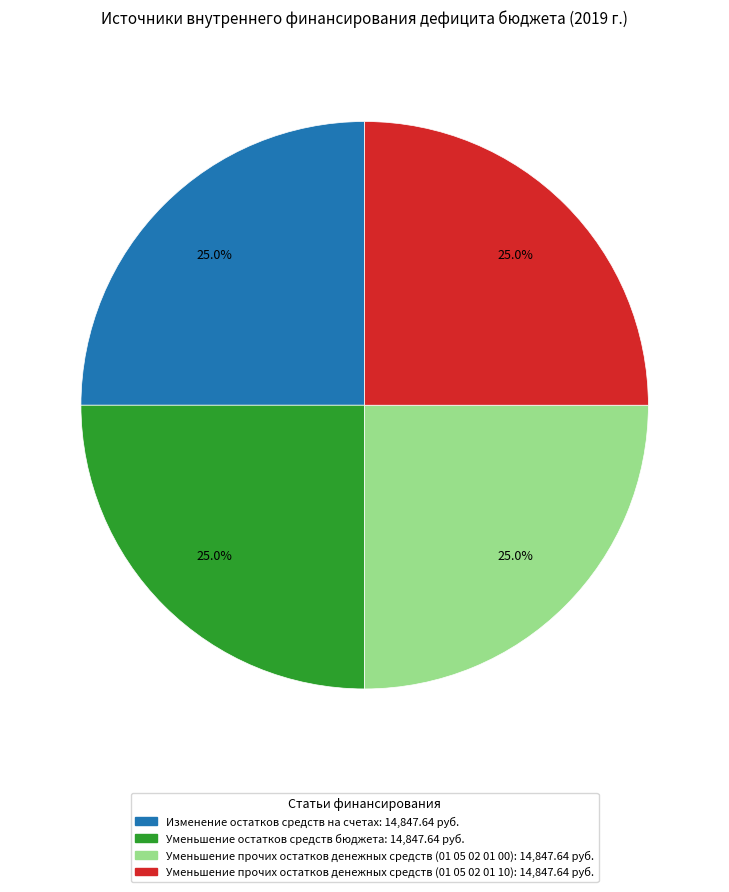

To the nearest percent, what is the difference between the largest and smallest slice percentages?

0%